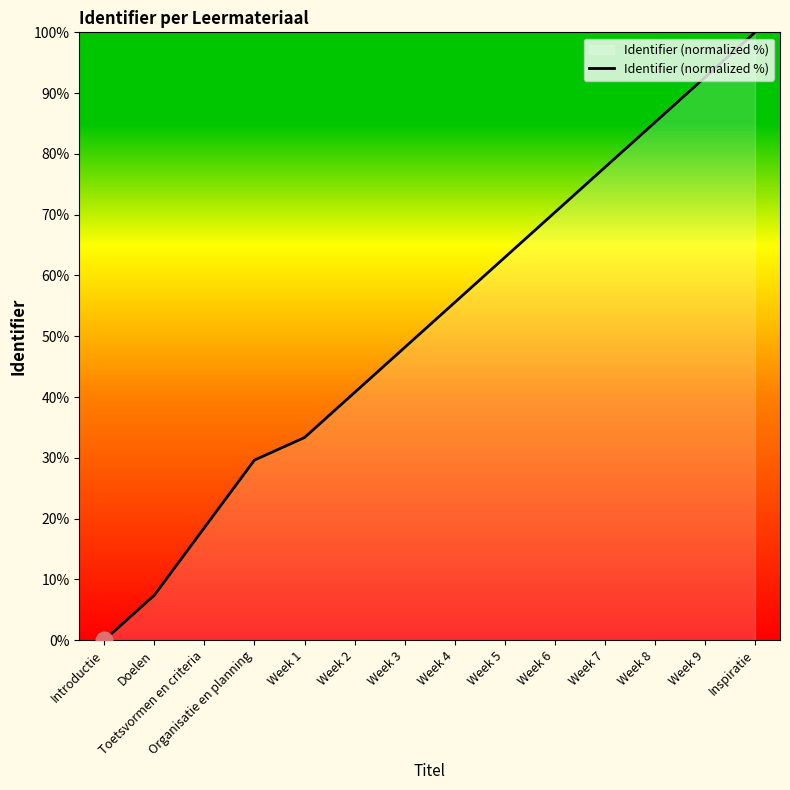

Approximately how many times larger is the value at Week 4 compared to Organisatie en planning?

1.9